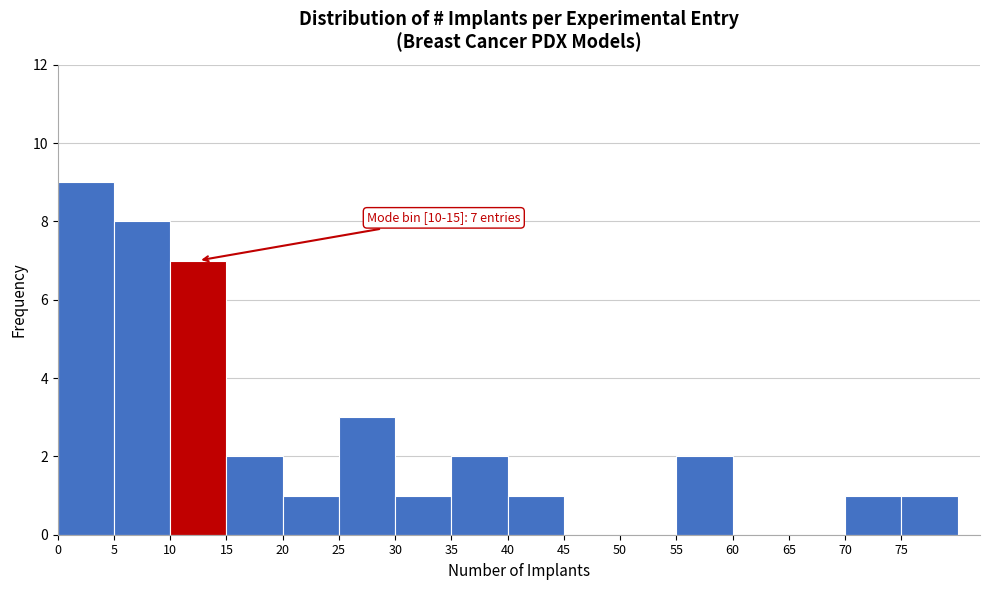

Which range on the x-axis has the tallest bar?

0 to 5